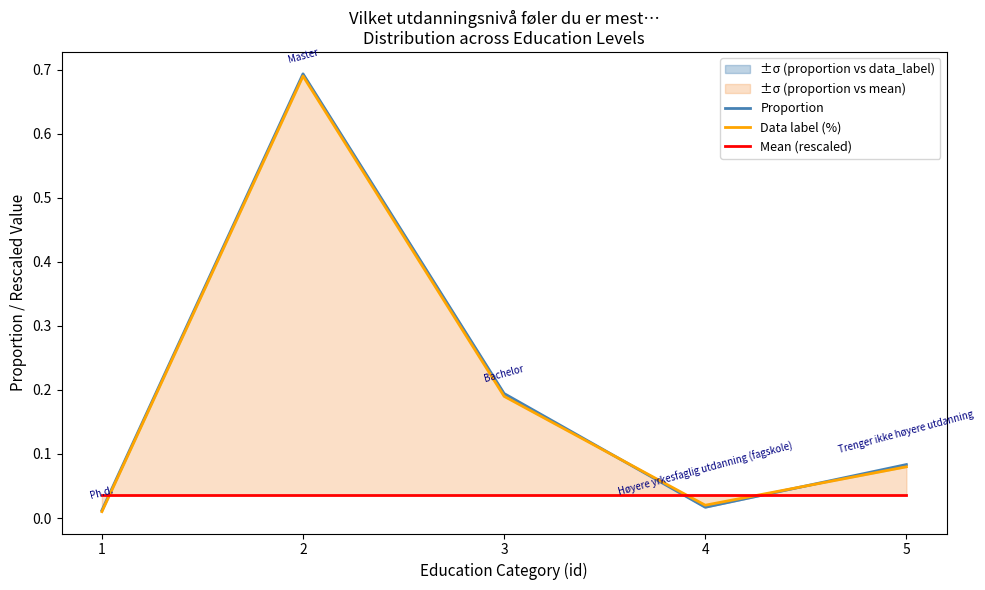

Which series has the largest total across all categories?

Proportion